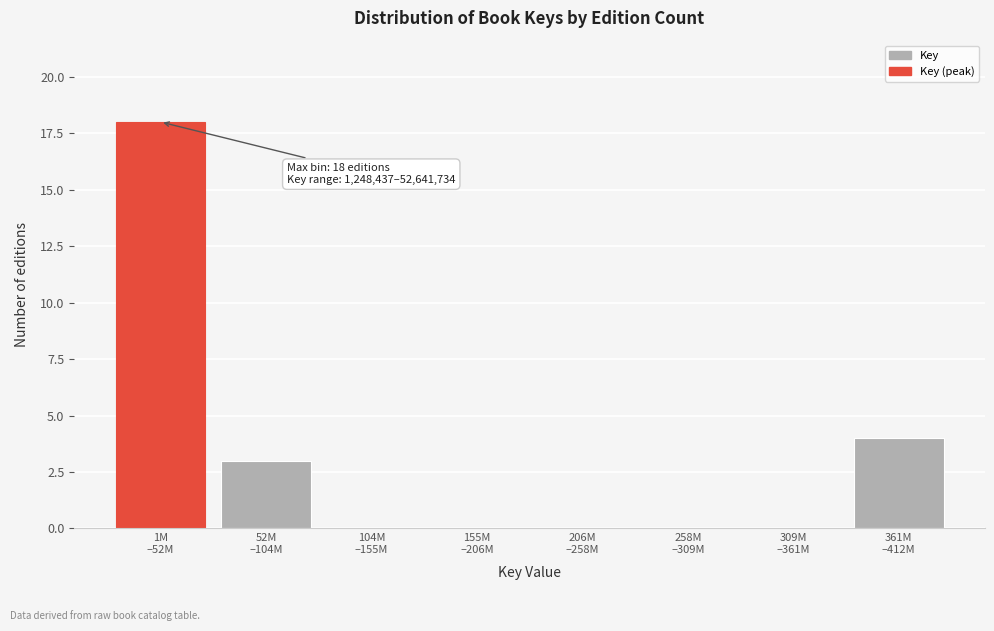

What is the sum of all values?

25